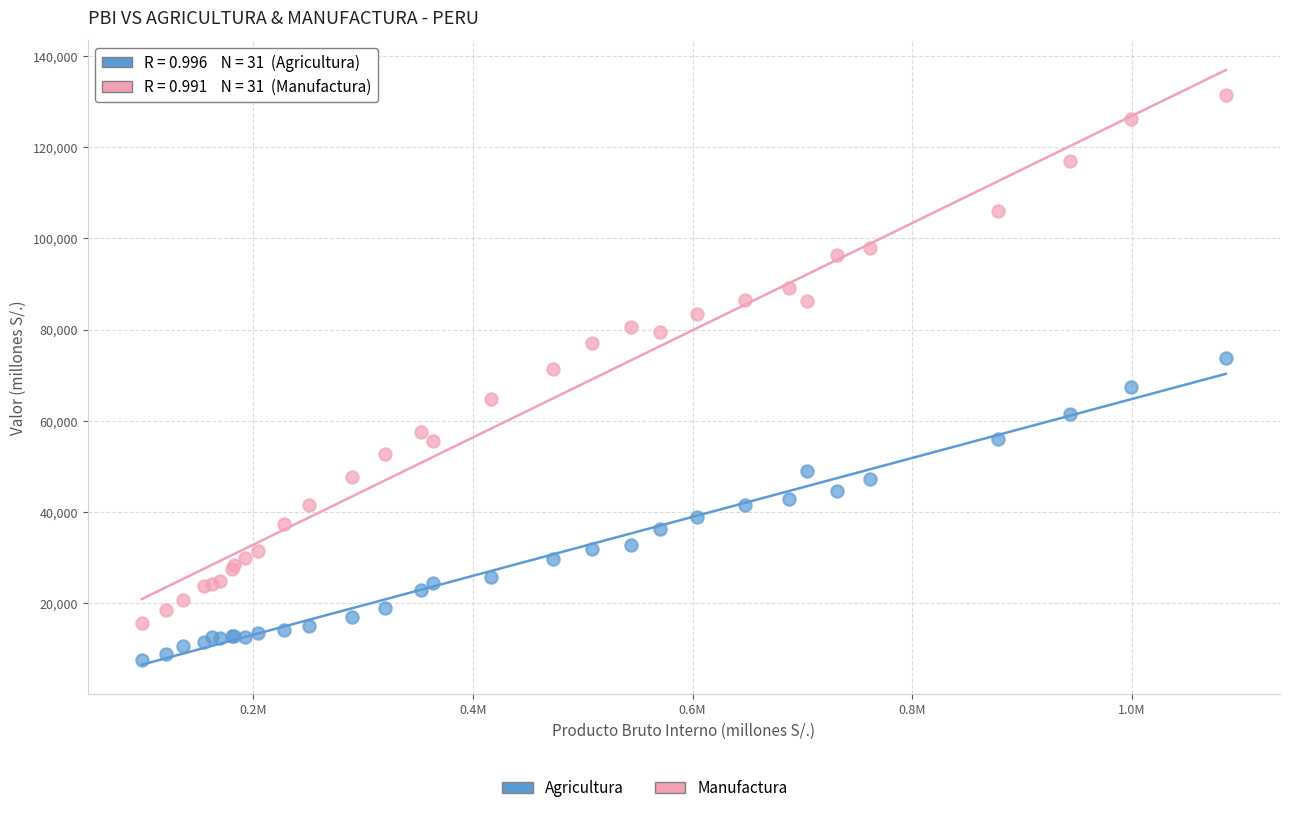

What is the X range (max minus min) for the scatter plot?

987129